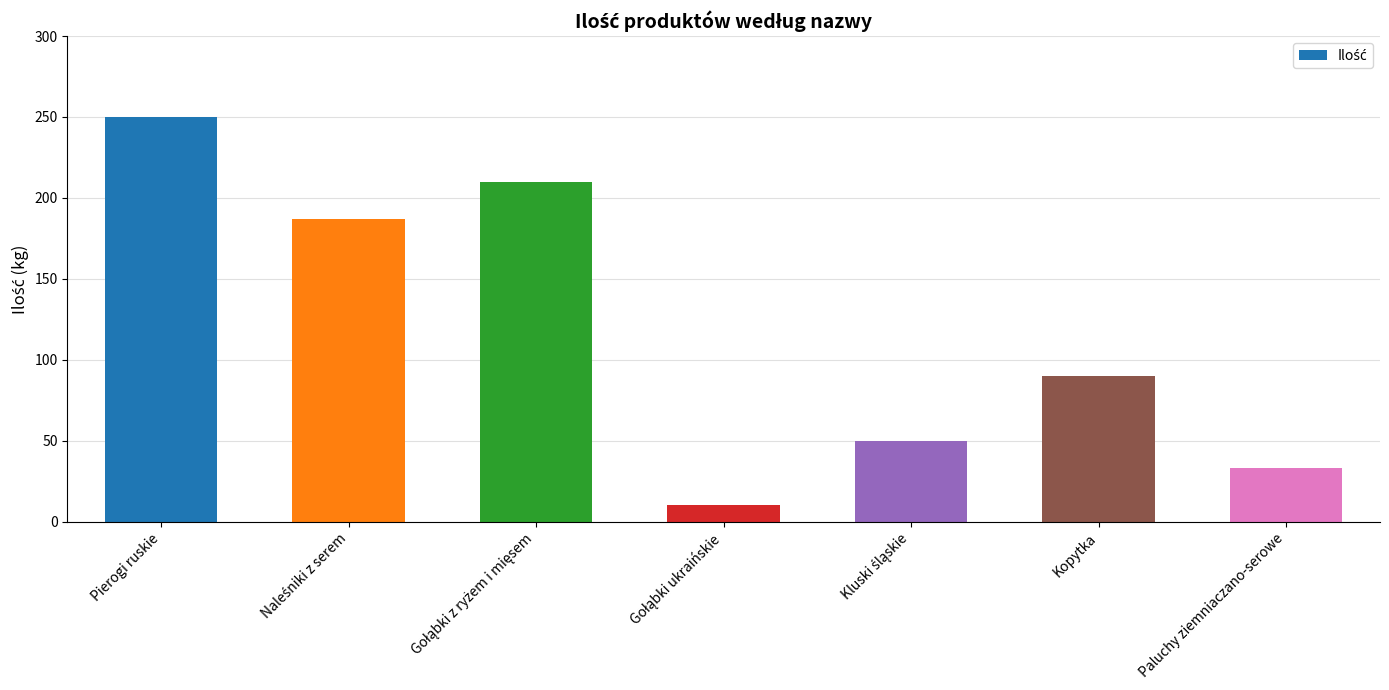

What is the difference between the second highest and second lowest values?

177